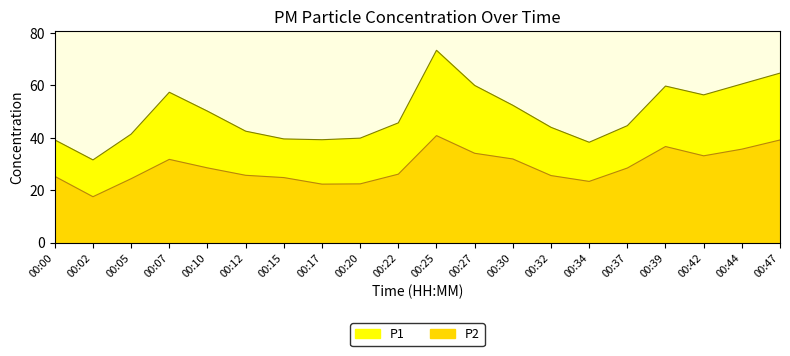

At which label does P2 reach its peak?

00:25